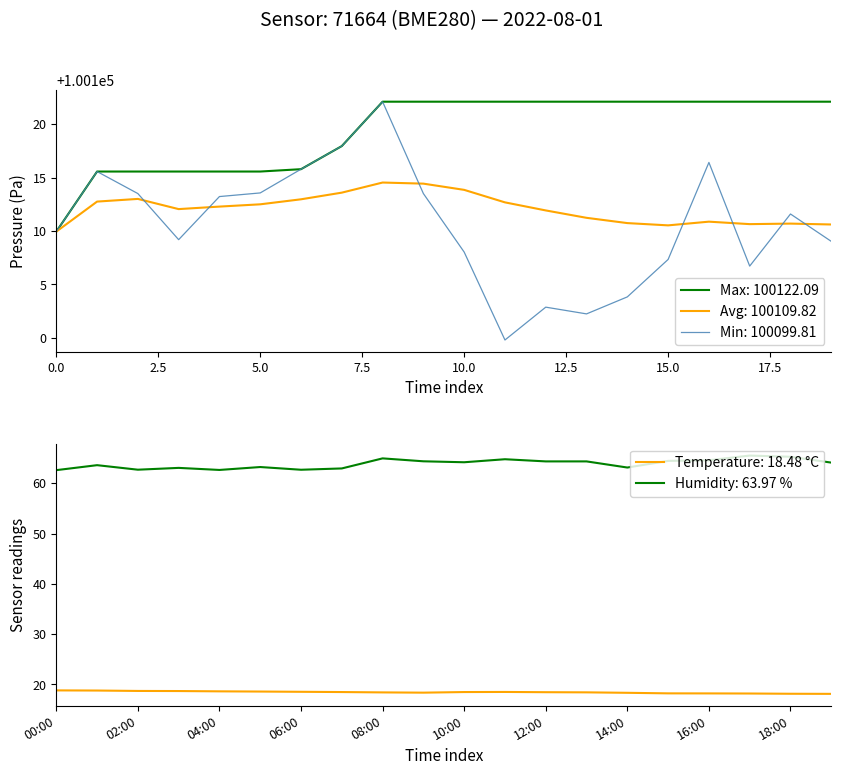

Reading left to right, transcribe all the data shown in this chart.

pressure: 100109.9	100115.6	100113.5	100109.2	100113.2	100113.6	100115.8	100117.9	100122.1	100113.5	100108.0	100099.8	100102.9	100102.2	100103.8	100107.3	100116.4	100106.7	100111.6	100109.0
temperature: 18.8	18.8	18.7	18.7	18.6	18.6	18.5	18.5	18.4	18.4	18.5	18.5	18.4	18.4	18.3	18.2	18.2	18.2	18.1	18.1
humidity: 62.6	63.6	62.7	63.0	62.6	63.2	62.7	62.9	64.9	64.4	64.2	64.8	64.3	64.3	63.1	64.4	64.6	65.5	65.3	64.1